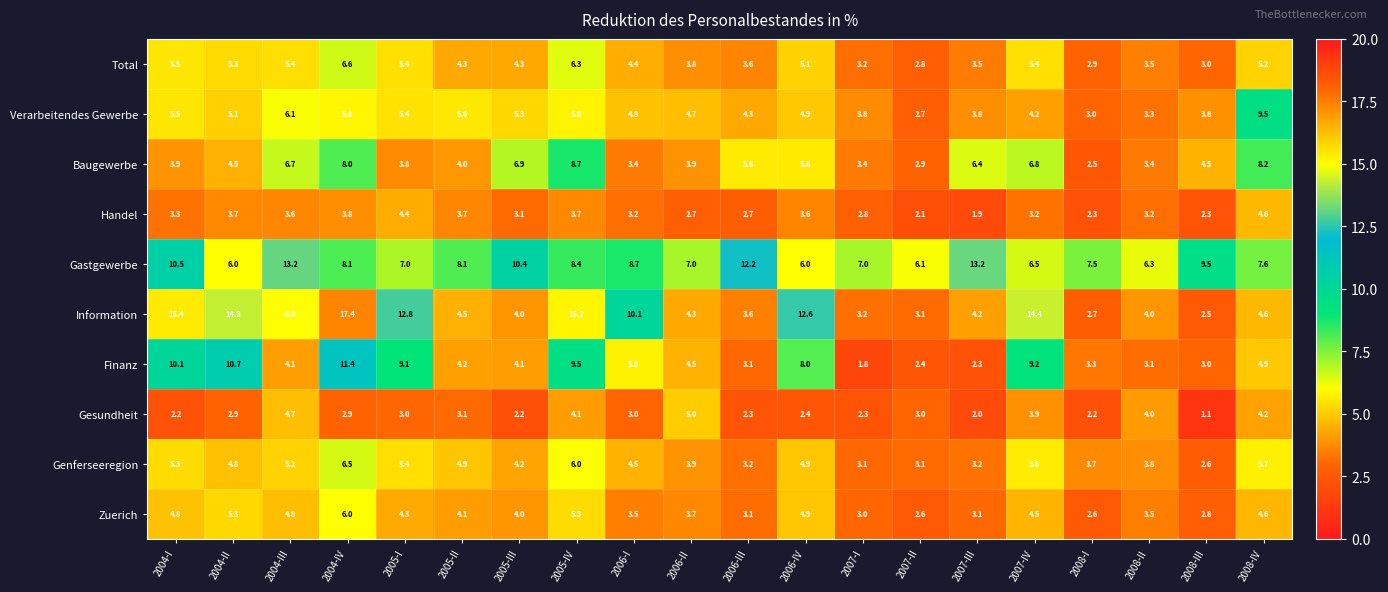

At which category is the sum across all series the highest?

2004-IV